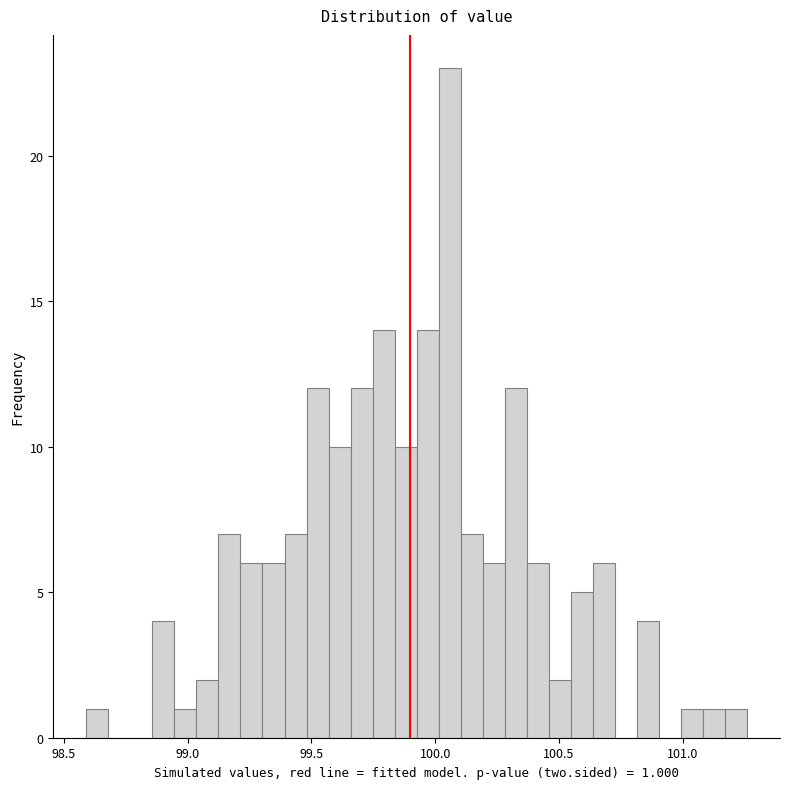

Around what value on the x-axis is the tallest bar? Give the approximate position of its centre, as read against the axis.

100.05